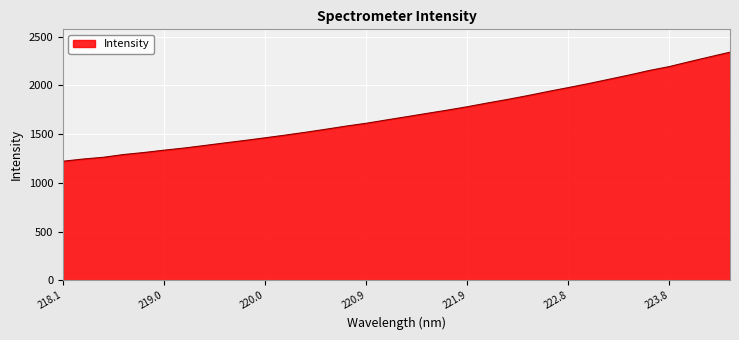

What is the greatest value displayed?

2340.9